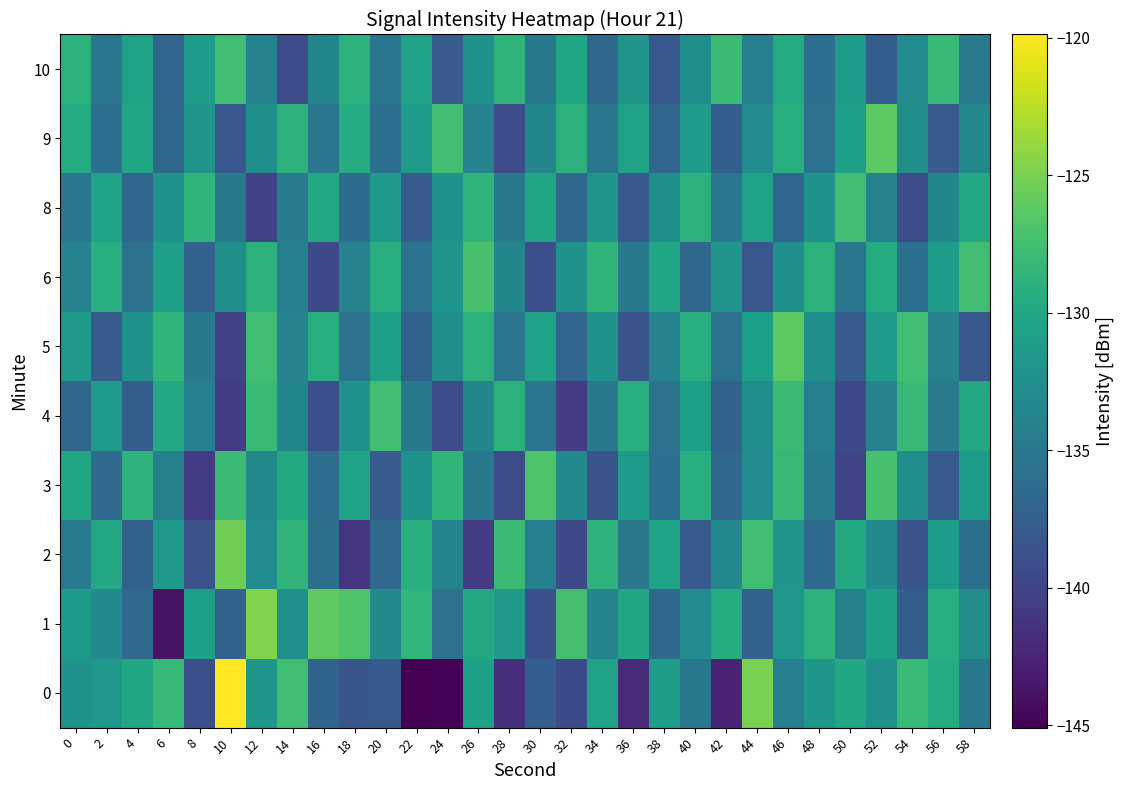

Reading left to right, what are all the values shown in this chart?

0: 0=-132.1	2=-131.6	4=-130.0	6=-128.2	8=-138.9	10=-119.9	12=-131.7	14=-127.7	16=-137.0	18=-138.4	20=-138.0	22=-145.1	24=-144.8	26=-130.6	28=-141.6	30=-137.5	32=-139.4	34=-130.6	36=-142.0	38=-131.0	40=-134.9	42=-142.6	44=-124.9	46=-134.3	48=-131.7	50=-130.0	52=-132.4	54=-128.0	56=-129.6	58=-134.9
1: 0=-131.3	2=-133.2	4=-136.5	6=-143.7	8=-130.9	10=-137.2	12=-124.7	14=-132.4	16=-126.0	18=-126.8	20=-133.2	22=-128.5	24=-135.6	26=-129.9	28=-131.4	30=-138.9	32=-127.3	34=-133.8	36=-130.1	38=-136.5	40=-132.9	42=-129.4	44=-137.2	46=-131.7	48=-128.9	50=-134.1	52=-130.8	54=-137.4	56=-129.2	58=-132.7
2: 0=-134.6	2=-129.9	4=-137.2	6=-131.4	8=-138.7	10=-125.3	12=-132.9	14=-128.6	16=-135.8	18=-141.2	20=-136.4	22=-129.1	24=-133.8	26=-140.6	28=-127.9	30=-134.2	32=-139.6	34=-128.8	36=-135.1	38=-130.4	40=-137.9	42=-133.2	44=-127.6	46=-131.9	48=-136.2	50=-129.8	52=-133.1	54=-138.6	56=-131.2	58=-135.8
3: 0=-130.1	2=-136.4	4=-128.8	6=-134.1	8=-140.6	10=-127.9	12=-133.2	14=-129.8	16=-136.1	18=-130.4	20=-137.9	22=-132.2	24=-128.6	26=-134.9	28=-139.2	30=-126.8	32=-133.1	34=-138.6	36=-131.2	38=-135.9	40=-129.2	42=-136.6	44=-132.9	46=-128.2	48=-134.6	50=-139.9	52=-127.2	54=-132.6	56=-137.9	58=-131.2
4: 0=-136.8	2=-131.1	4=-137.4	6=-129.9	8=-134.2	10=-140.7	12=-128.1	14=-133.6	16=-138.9	18=-132.2	20=-127.6	22=-134.9	24=-139.2	26=-133.6	28=-128.9	30=-135.2	32=-140.6	34=-134.9	36=-129.2	38=-135.6	40=-130.9	42=-137.2	44=-132.6	46=-127.9	48=-134.2	50=-139.6	52=-133.9	54=-128.2	56=-134.6	58=-129.9
5: 0=-131.6	2=-137.9	4=-132.2	6=-128.6	8=-134.9	10=-140.2	12=-127.6	14=-133.9	16=-129.2	18=-135.6	20=-130.9	22=-137.2	24=-132.6	26=-128.9	28=-135.2	30=-130.6	32=-136.9	34=-132.2	36=-138.6	38=-133.9	40=-129.2	42=-135.6	44=-130.9	46=-126.2	48=-132.6	50=-137.9	52=-131.2	54=-127.6	56=-133.9	58=-138.2
6: 0=-133.9	2=-129.2	4=-135.6	6=-130.9	8=-137.2	10=-132.6	12=-128.9	14=-134.2	16=-139.6	18=-133.9	20=-129.2	22=-135.6	24=-131.9	26=-127.2	28=-133.6	30=-138.9	32=-132.2	34=-128.6	36=-134.9	38=-130.2	40=-136.6	42=-131.9	44=-138.2	46=-132.6	48=-128.9	50=-135.2	52=-129.6	54=-135.9	56=-131.2	58=-127.6
8: 0=-135.2	2=-130.6	4=-136.9	6=-132.2	8=-128.6	10=-134.9	12=-140.2	14=-134.6	16=-129.9	18=-136.2	20=-131.6	22=-137.9	24=-132.2	26=-128.6	28=-134.9	30=-130.2	32=-136.6	34=-131.9	36=-138.2	38=-132.6	40=-128.9	42=-135.2	44=-130.6	46=-136.9	48=-132.2	50=-127.6	52=-133.9	54=-139.2	56=-133.6	58=-129.9
9: 0=-129.6	2=-135.9	4=-130.2	6=-136.6	8=-131.9	10=-138.2	12=-132.6	14=-128.9	16=-135.2	18=-129.6	20=-135.9	22=-131.2	24=-127.6	26=-133.9	28=-139.2	30=-133.6	32=-128.9	34=-135.2	36=-130.6	38=-136.9	40=-131.2	42=-137.6	44=-132.9	46=-129.2	48=-135.6	50=-130.9	52=-126.2	54=-132.6	56=-137.9	58=-133.2
10: 0=-128.9	2=-135.2	4=-130.6	6=-136.9	8=-131.2	10=-127.6	12=-133.9	14=-139.2	16=-133.6	18=-128.9	20=-135.2	22=-130.6	24=-137.9	26=-132.2	28=-128.6	30=-134.9	32=-130.2	34=-136.6	36=-131.9	38=-138.2	40=-132.6	42=-127.9	44=-134.2	46=-129.6	48=-135.9	50=-131.2	52=-137.6	54=-132.9	56=-128.2	58=-134.6